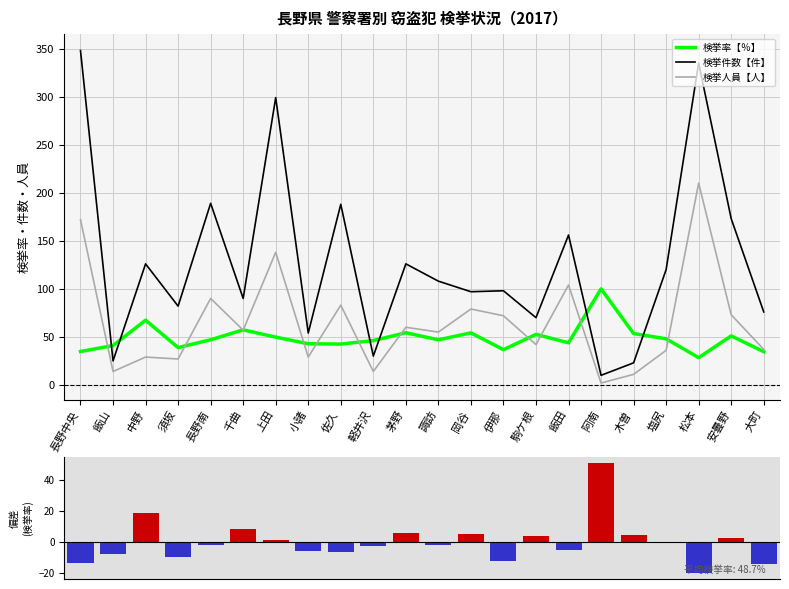

At which label is 検挙件数【件】 closest to 179?

安曇野